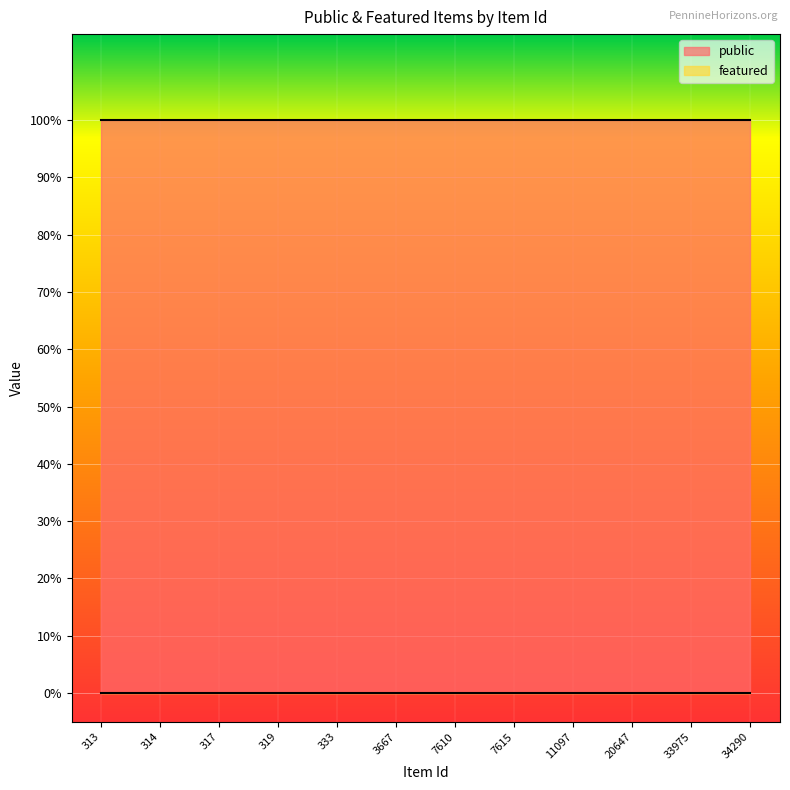

Reading left to right, extract all data points from this chart.

public: 1	1	1	1	1	1	1	1	1	1	1	1
featured: 0	0	0	0	0	0	0	0	0	0	0	0